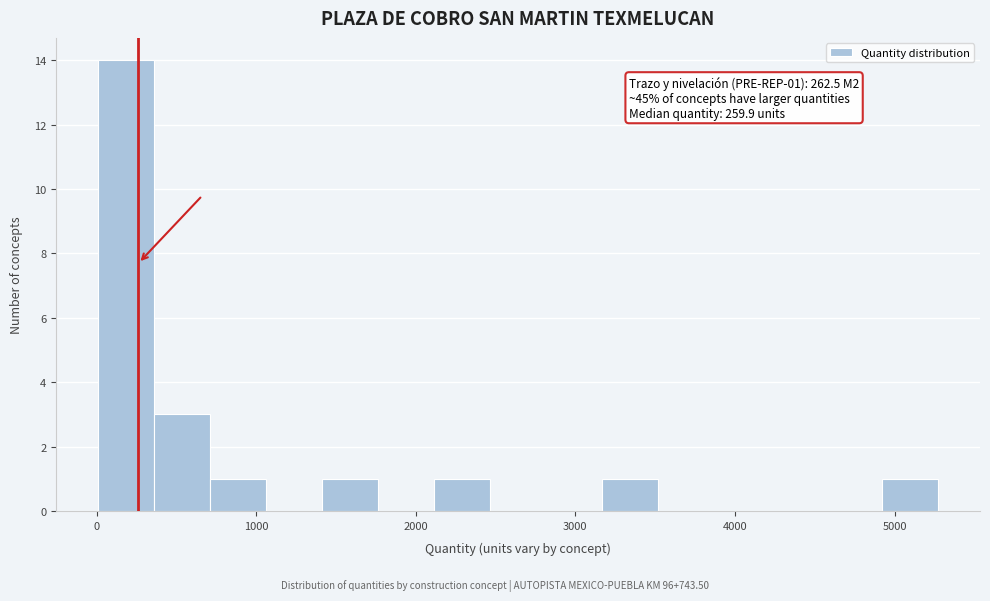

Read against the x-axis, roughly where is the centre of the tallest bar?

200